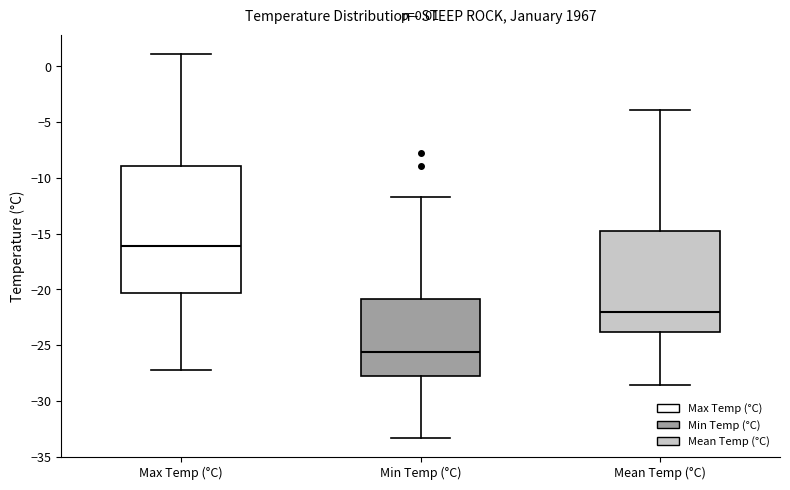

Reading left to right, transcribe this box plot: for each box, give where its median line is, the range the box spans, and where its two whiskers end, as read against the y-axis. The values are not printed on the chart, so give them approximately, as read against the axis.

Max Temp (°C): median -16.0, box -20.5 to -9.0, whiskers -27.0 to 1.0
Min Temp (°C): median -25.5, box -28.0 to -21.0, whiskers -33.5 to -11.5
Mean Temp (°C): median -22.0, box -24.0 to -14.5, whiskers -28.5 to -4.0